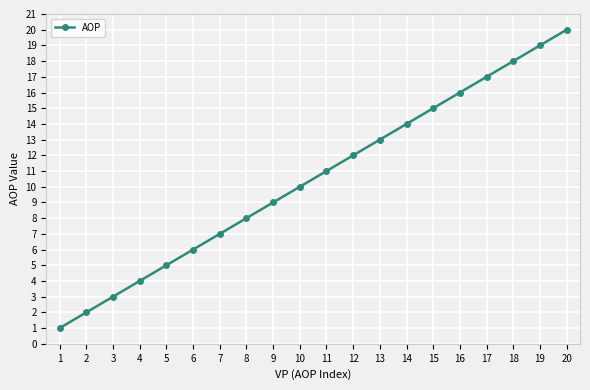

What is the value of the 1st point from the left?

1